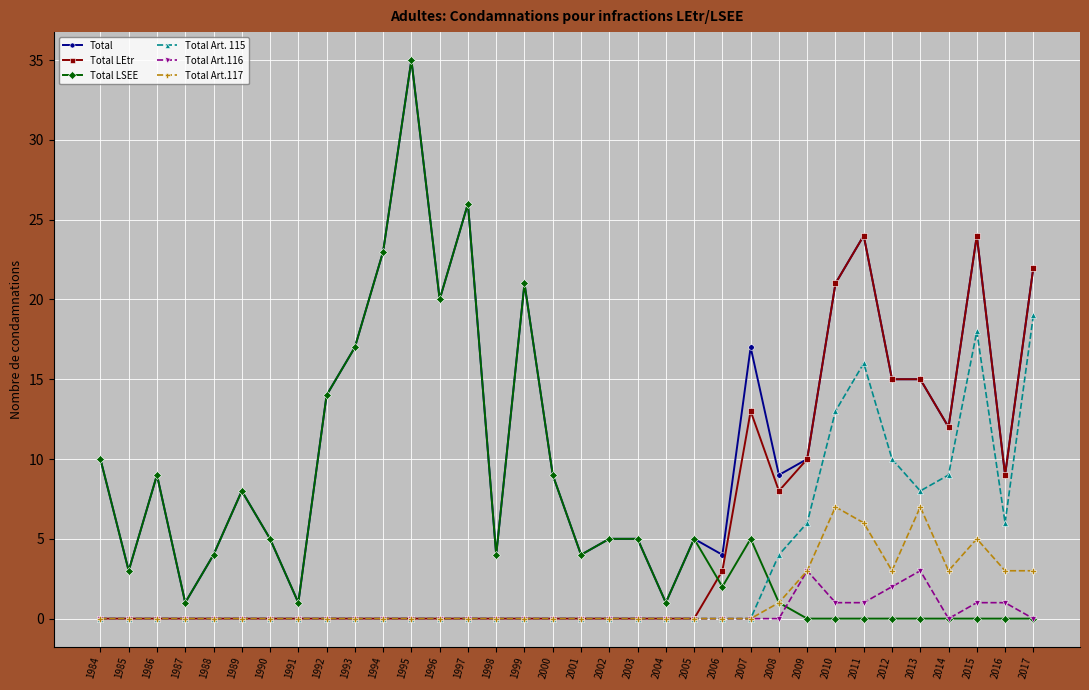

What is the total value across all series at 2008?

23